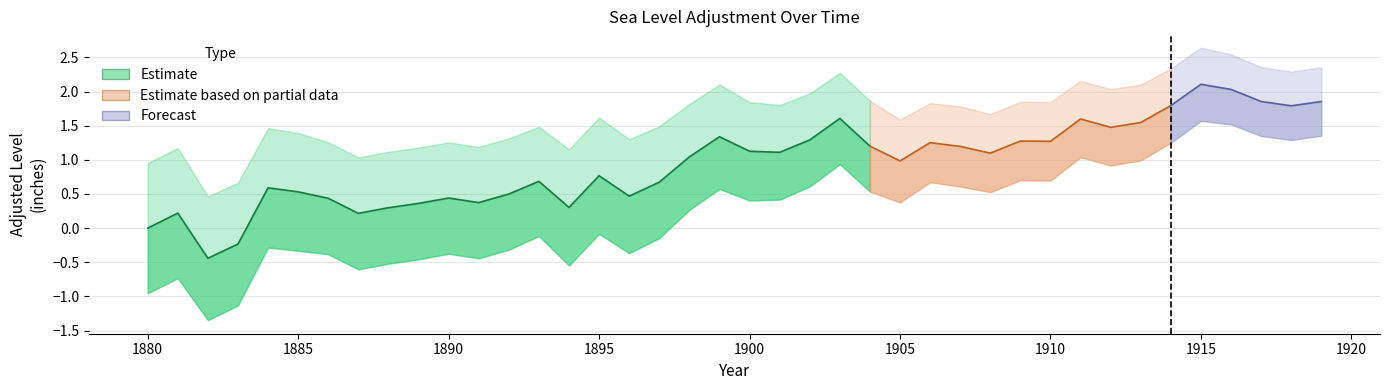

What is the sum of the adjlev values at 36 and 19?

3.4